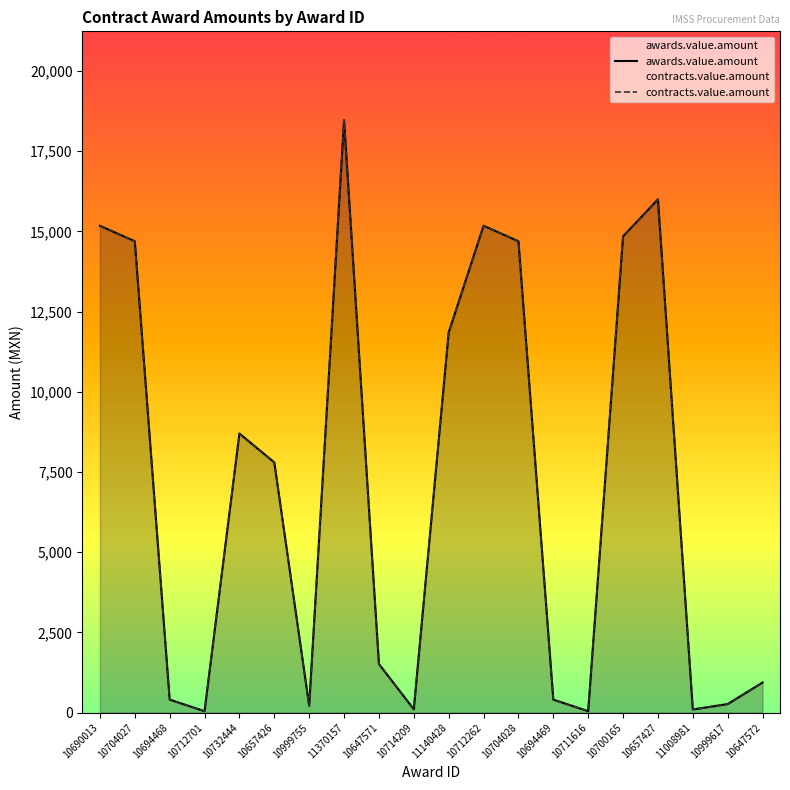

Where does the contracts.value.amount series first go above 7800?

10690013